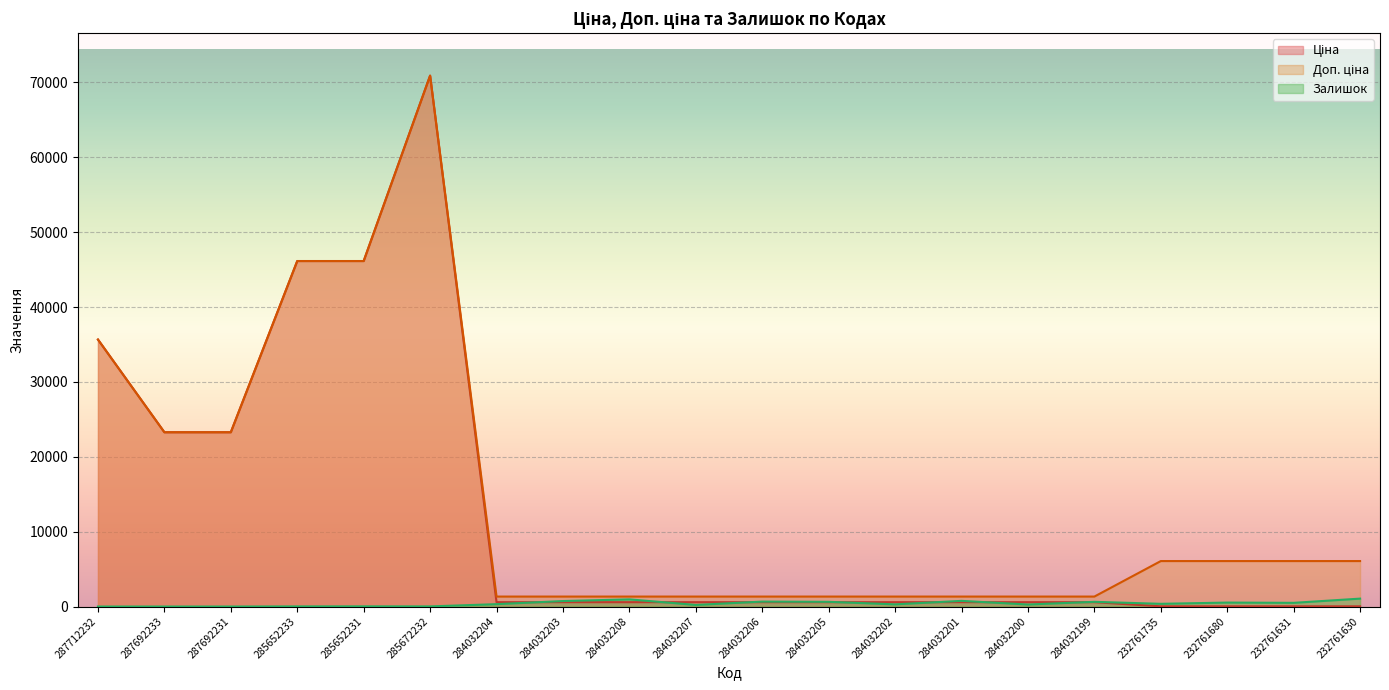

True or false: Ціна and Залишок intersect in this chart.

True